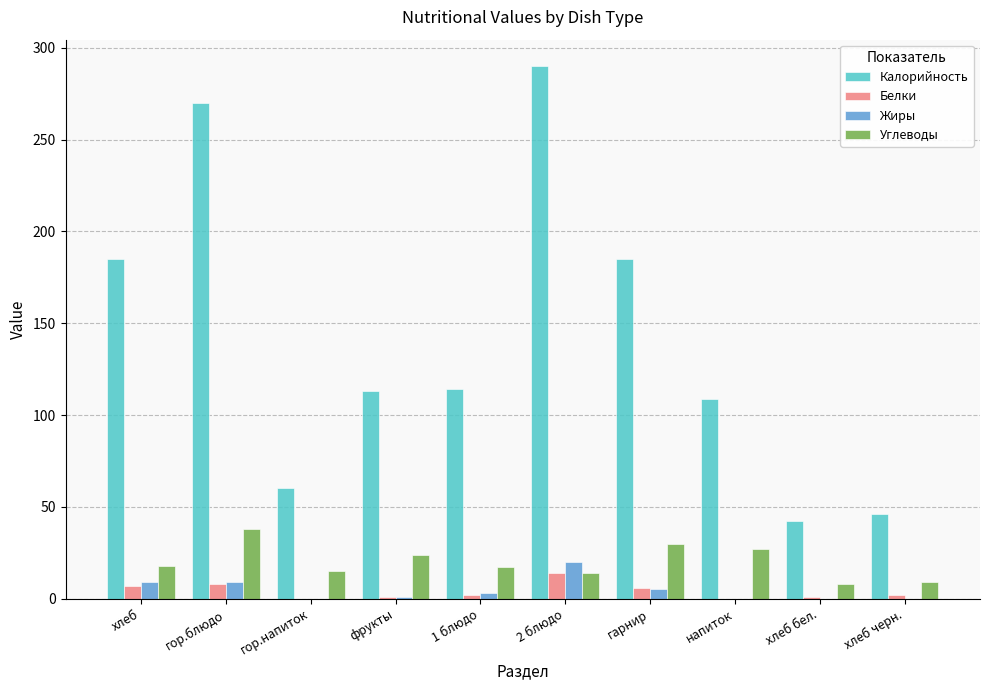

Is the value of Углеводы at фрукты greater than the value of Жиры at хлеб черн.?

Yes